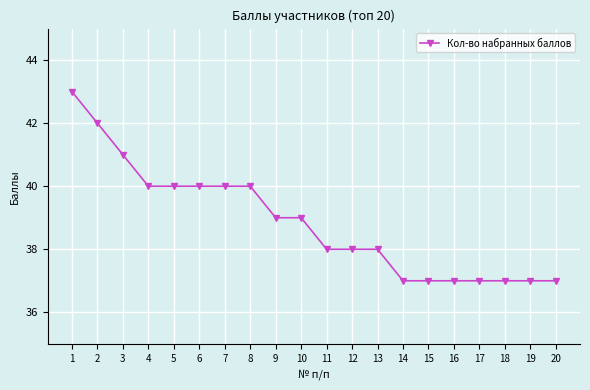

The chart shows a value of 37 at 17. True or false?

True